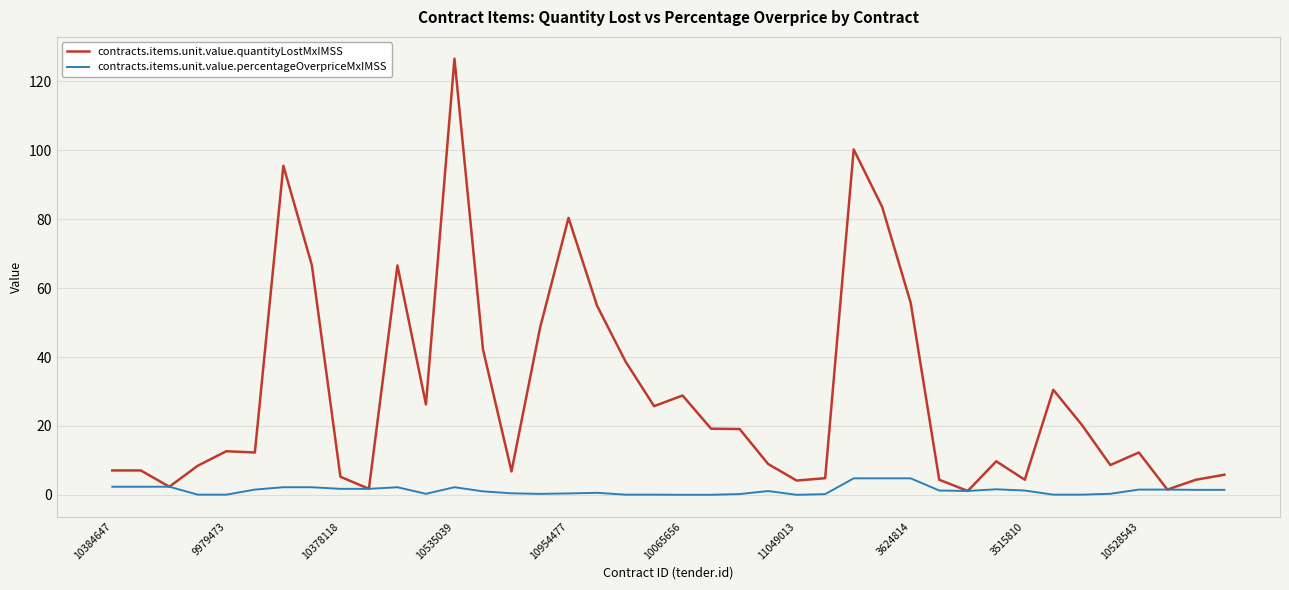

What is the greatest value displayed?

126.6